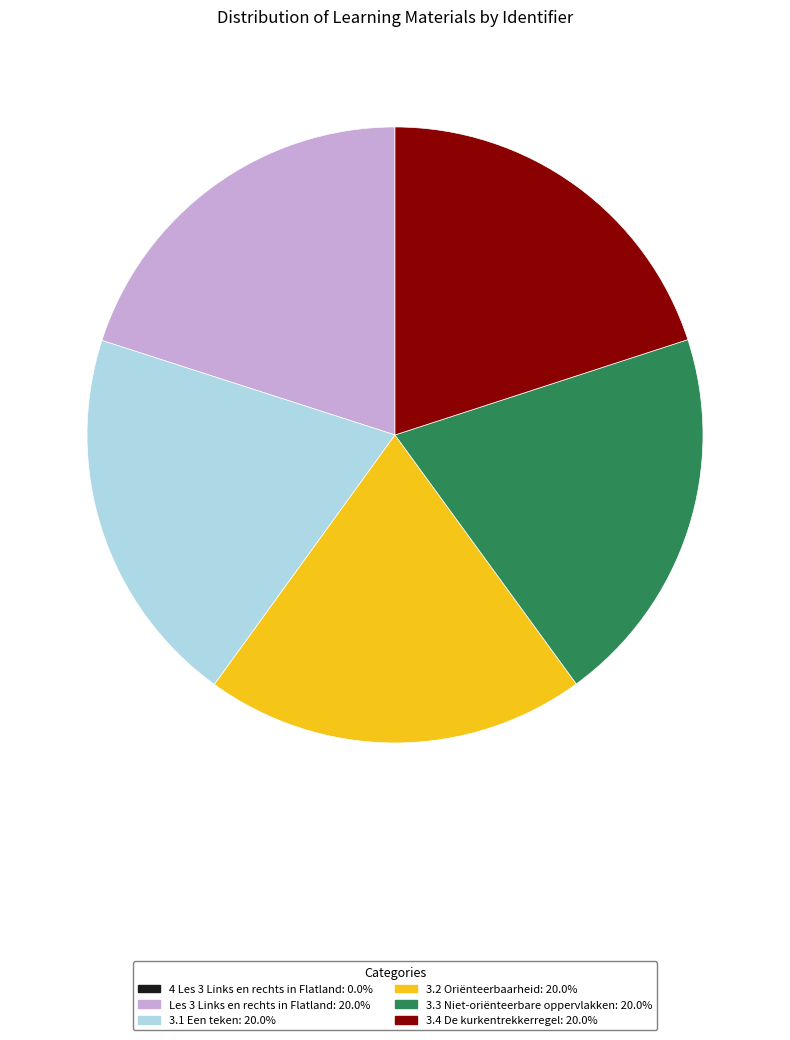

Do 3.1 Een teken and 3.4 De kurkentrekkerregel together represent more than half of the pie?

No